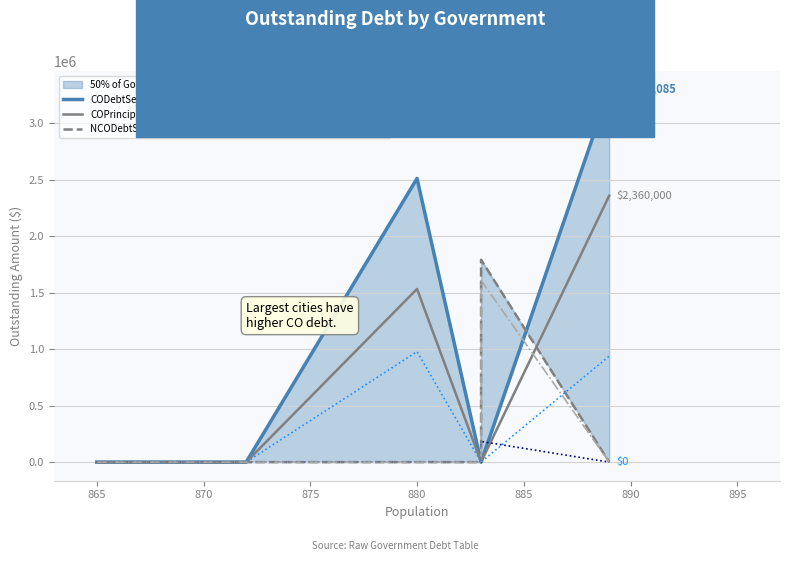

Which series has the largest range (max minus min)?

CODebtServiceOutstanding